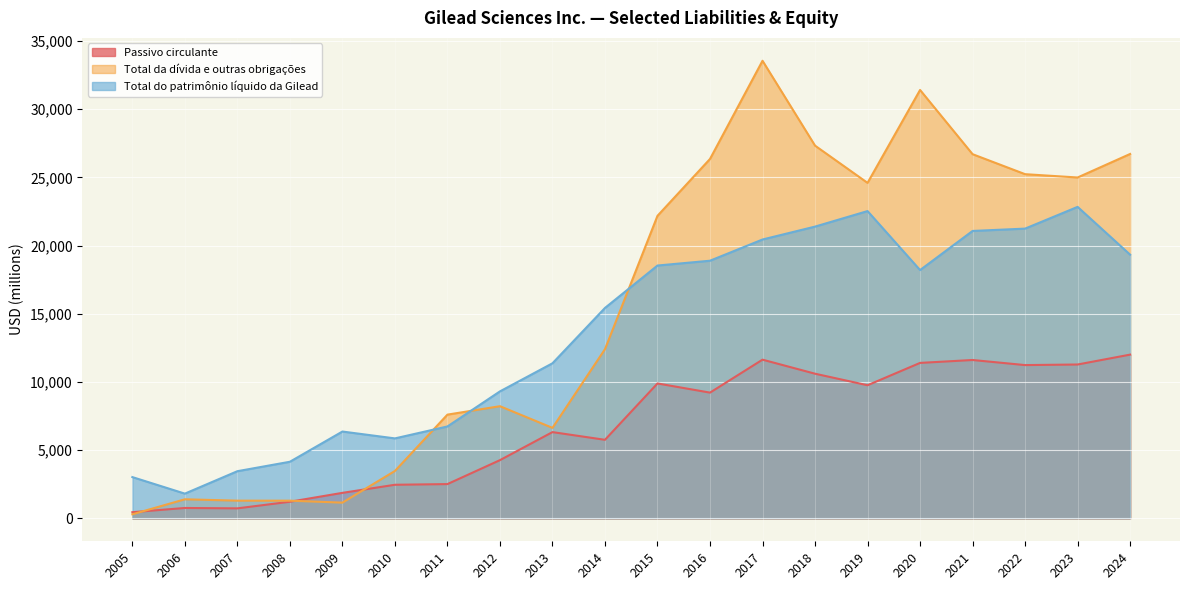

What is the value of the Total do patrimônio líquido da Gilead point at the 17th from the left?

21069